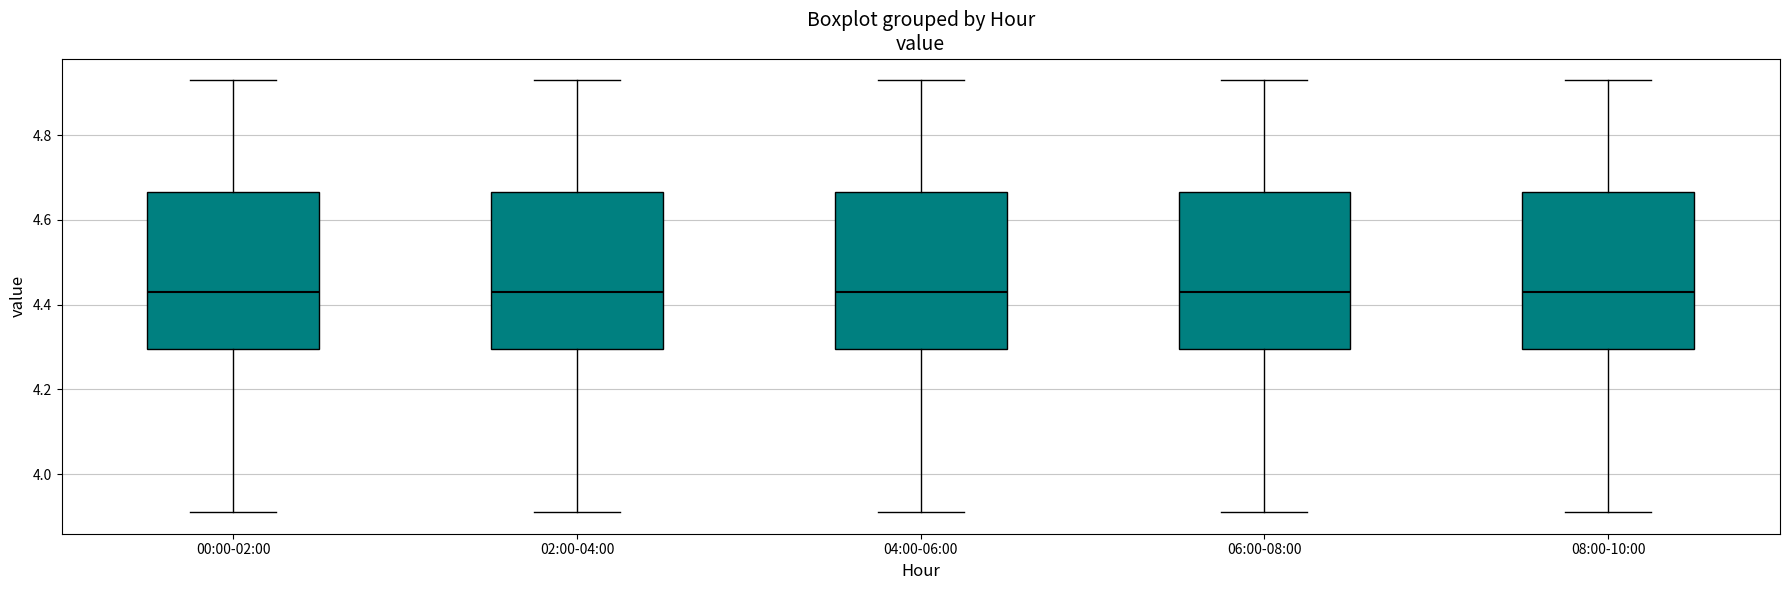

Reading left to right, transcribe this box plot: for each box, give where its median line is, the range the box spans, and where its two whiskers end, as read against the y-axis. The values are not printed on the chart, so give them approximately, as read against the axis.

00:00-02:00: median 4.44, box 4.30 to 4.66, whiskers 3.92 to 4.94
02:00-04:00: median 4.44, box 4.30 to 4.66, whiskers 3.92 to 4.94
04:00-06:00: median 4.44, box 4.30 to 4.66, whiskers 3.92 to 4.94
06:00-08:00: median 4.44, box 4.30 to 4.66, whiskers 3.92 to 4.94
08:00-10:00: median 4.44, box 4.30 to 4.66, whiskers 3.92 to 4.94